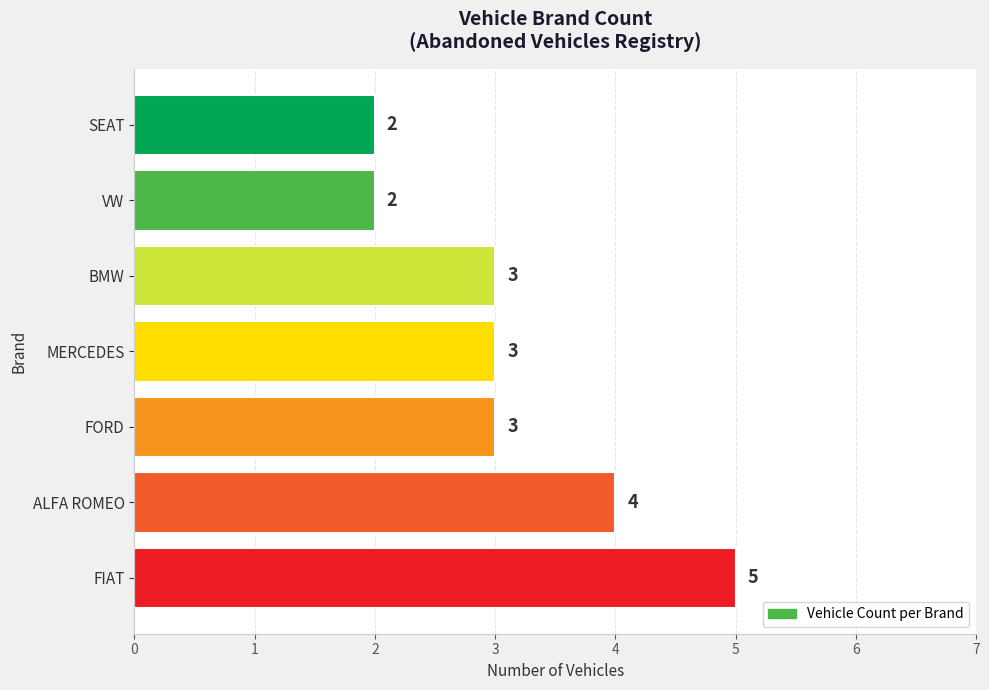

What is the greatest value displayed?

5